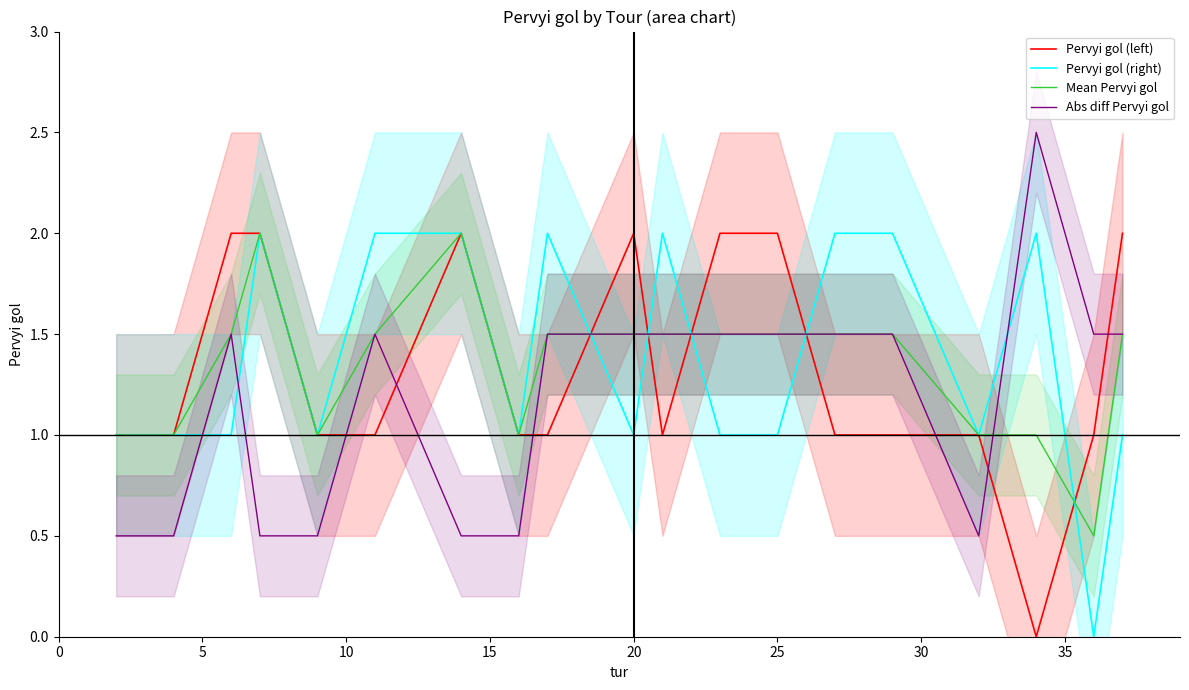

True or false: Mean Pervyi gol has more than 0 points higher than both neighbors.

True